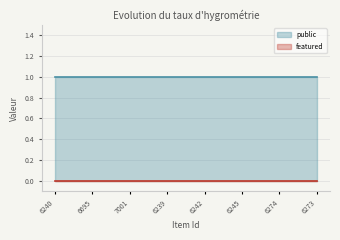

True or false: public and featured cross at least once.

False